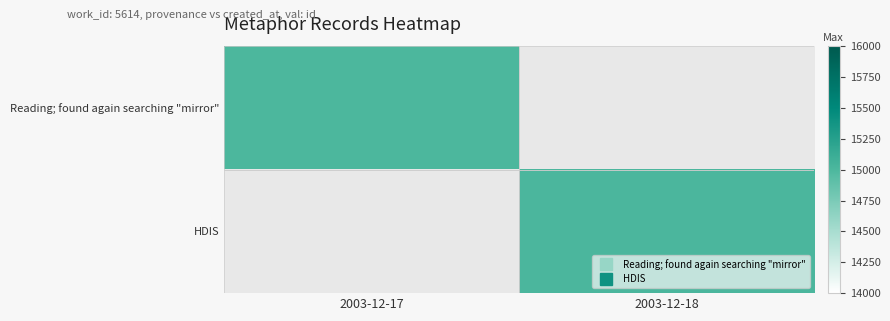

Which series changed the most between 2003-12-17 and 2003-12-18?

HDIS